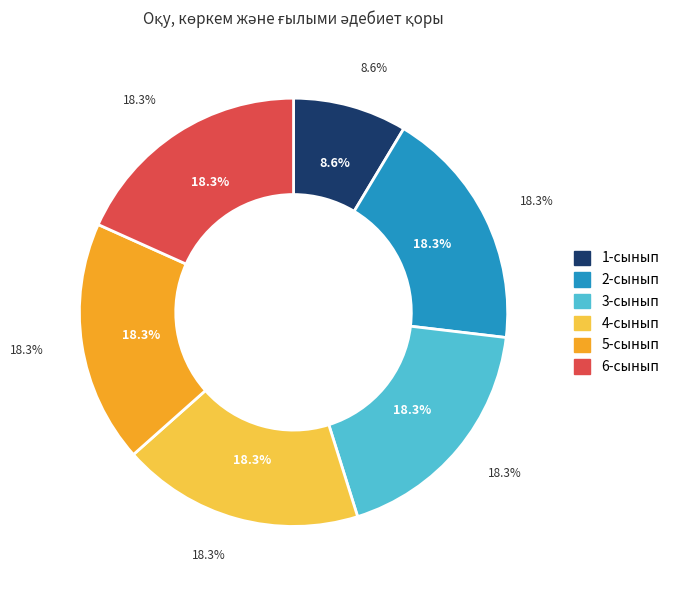

Does 2-сынып represent more than half of the total?

No